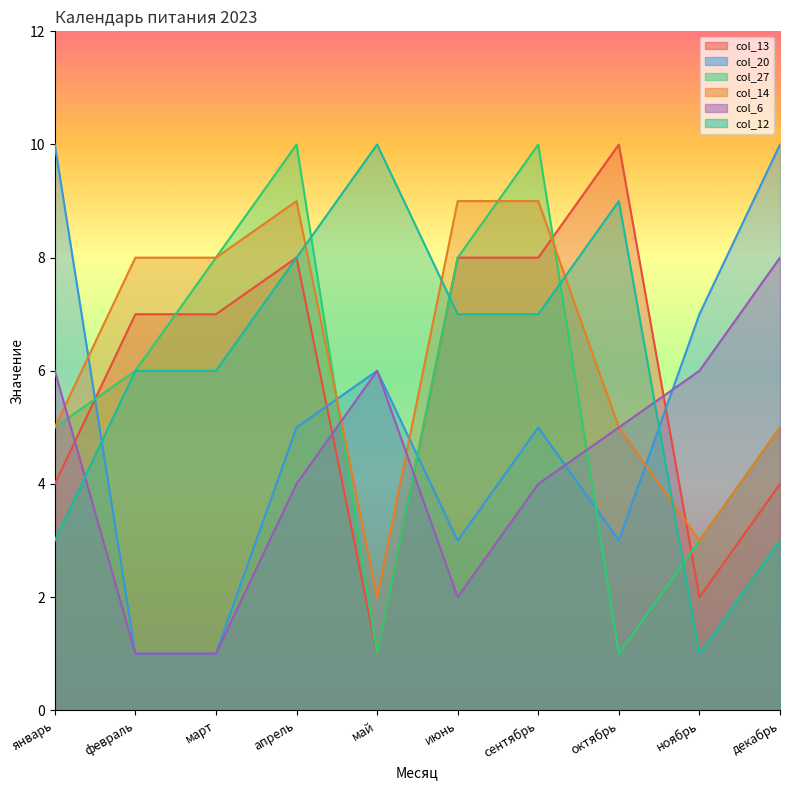

Rank the categories by col_6 value from highest to lowest.

декабрь, январь, май, ноябрь, октябрь, апрель, сентябрь, июнь, февраль, март